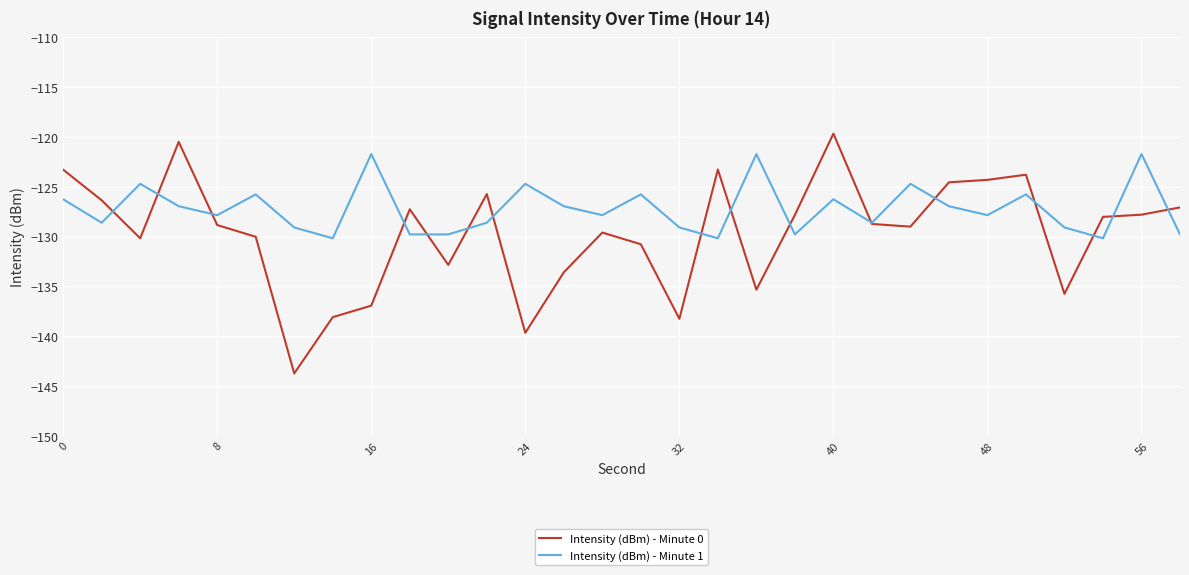

Rank the series by their average value, from lowest to highest.

Intensity (dBm) - Minute 0, Intensity (dBm) - Minute 1